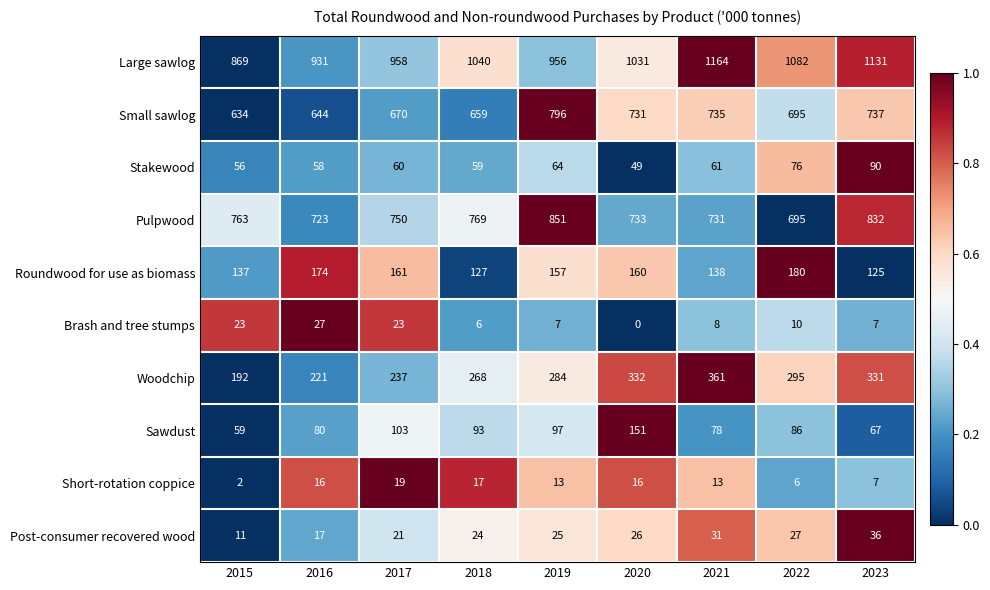

Which series has the largest range (max minus min)?

Large sawlog